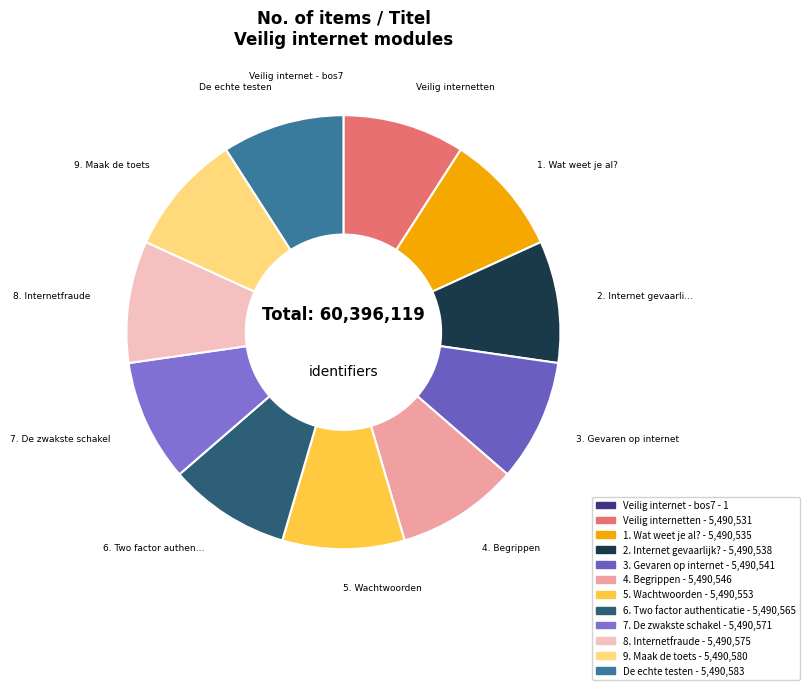

To the nearest percent, what portion does 1. Wat weet je al? represent?

9%